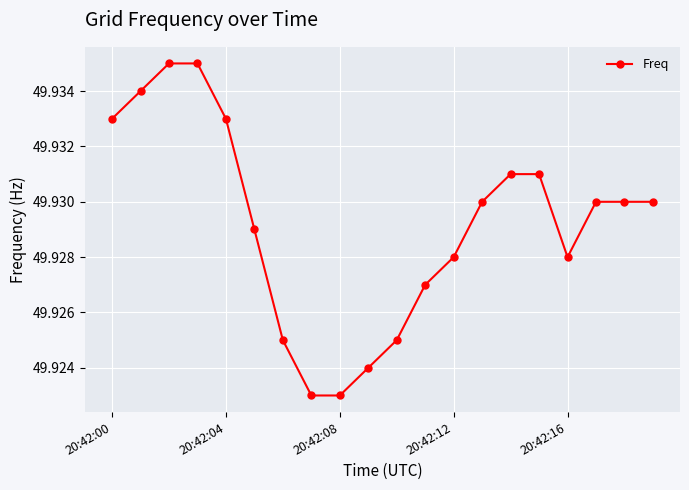

How many values are between 49 and 50?

20